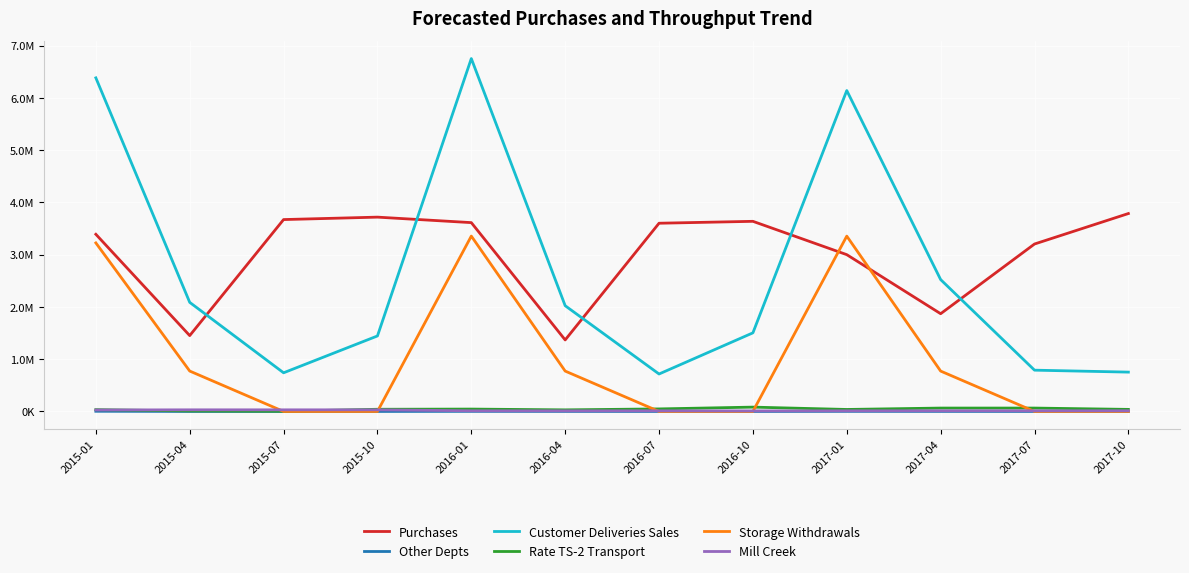

What is the total value across all series at 2015-07?

4445349.0